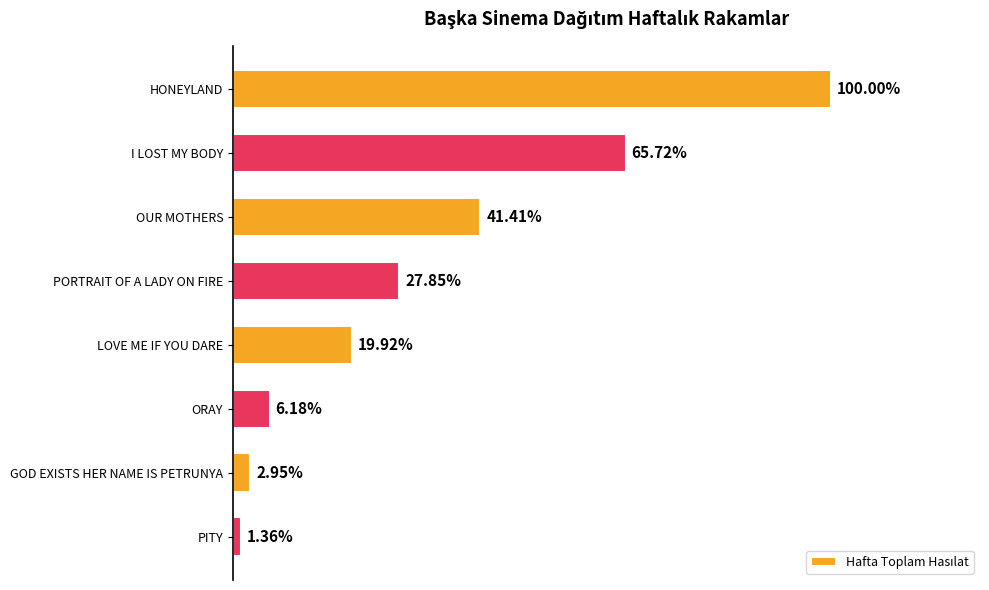

Does the chart contain any negative values?

No